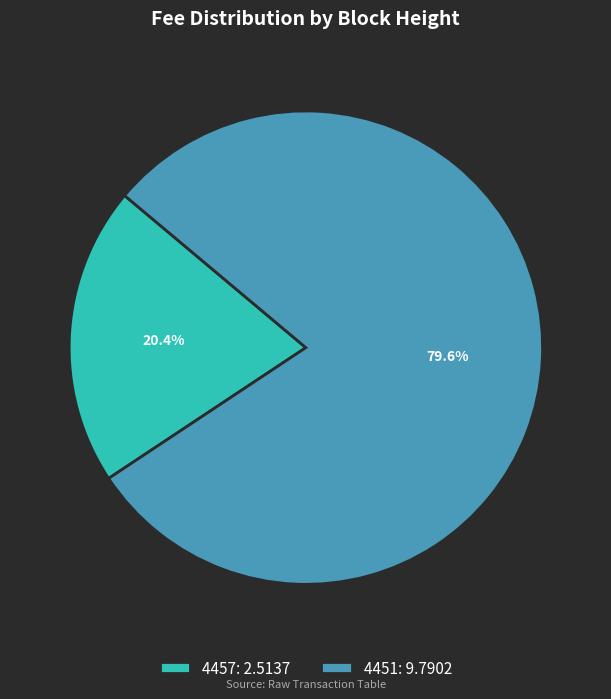

To the nearest percent, what percentage of the pie is 4457?

20%